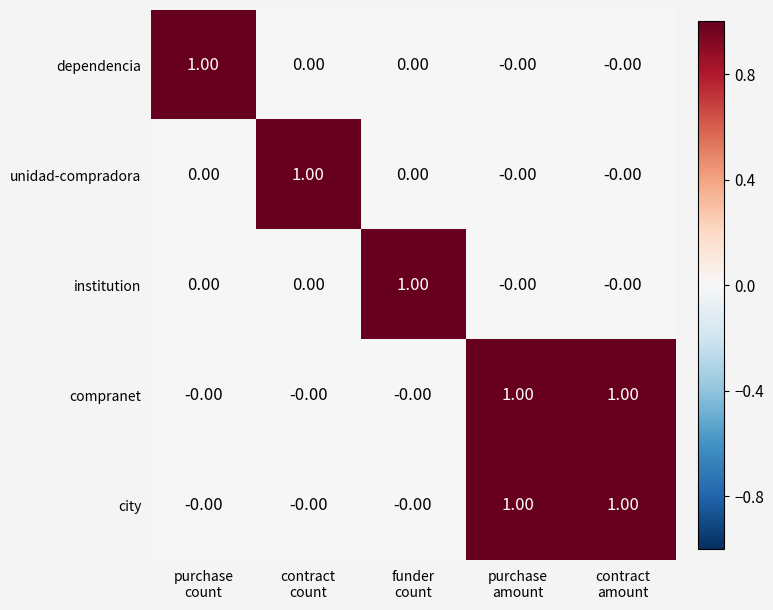

At how many categories does at least one series exceed 0?

5